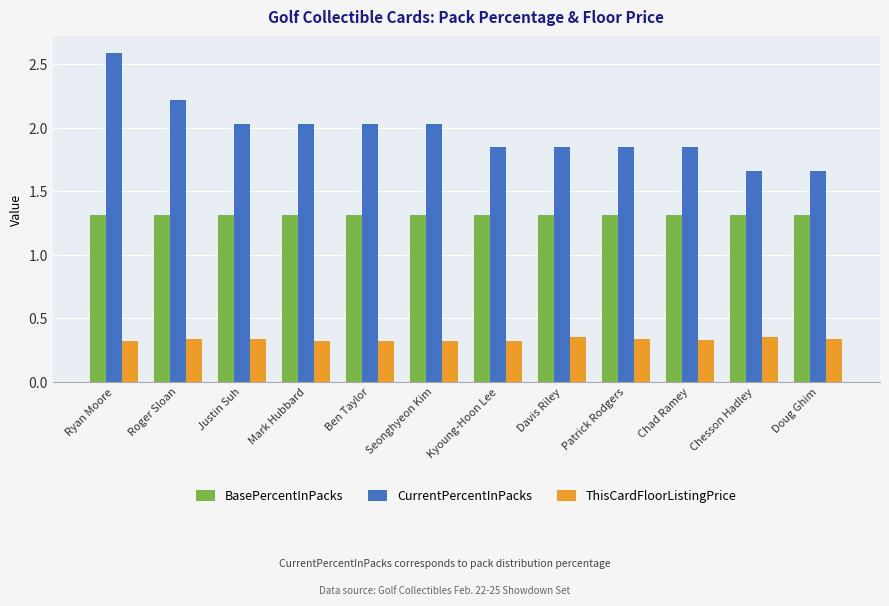

What is the approximate value of BasePercentInPacks at Roger Sloan?

1.3